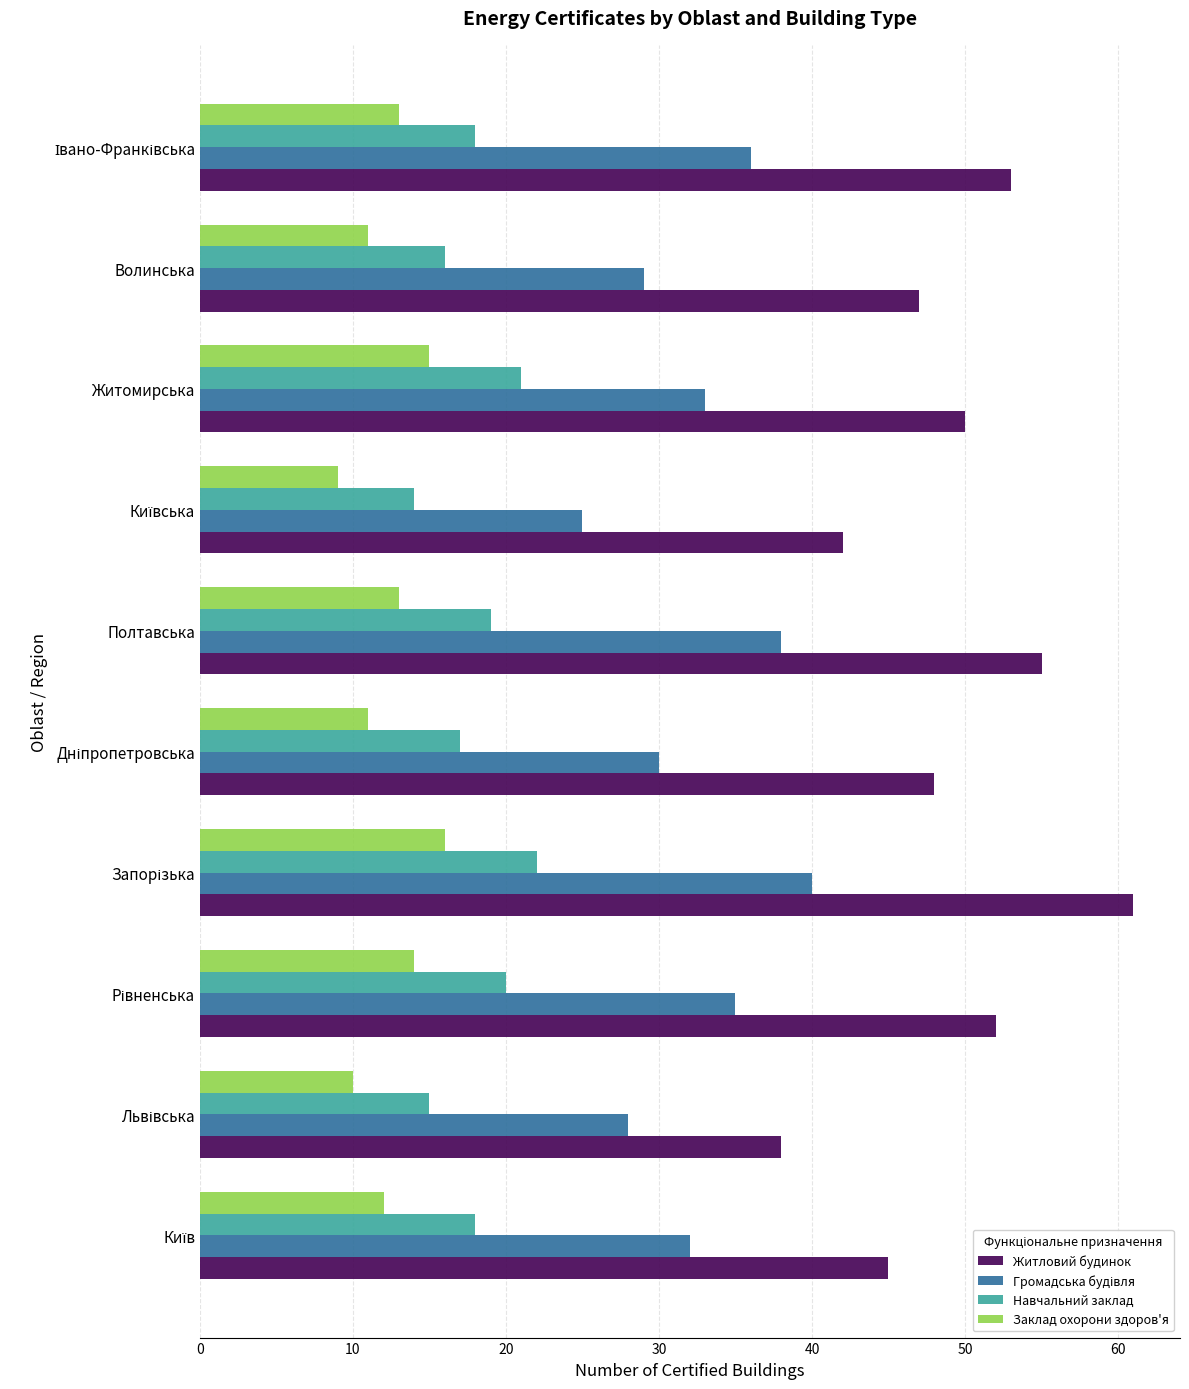

How many data points does each series have?

10